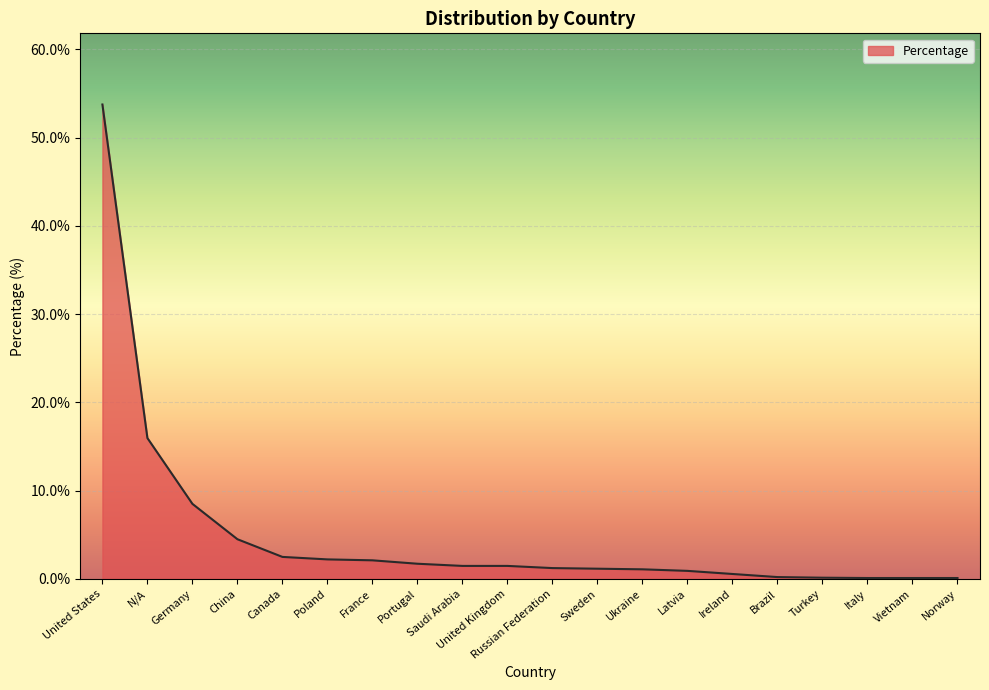

The value at China is 4.5. True or false?

True